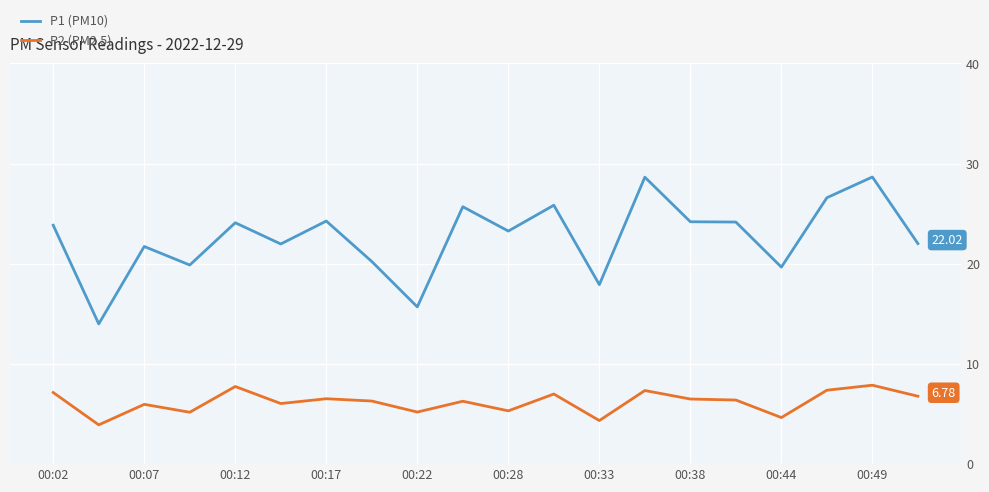

What is the difference between the maximum and minimum values in the P1 (PM10) series?

14.7